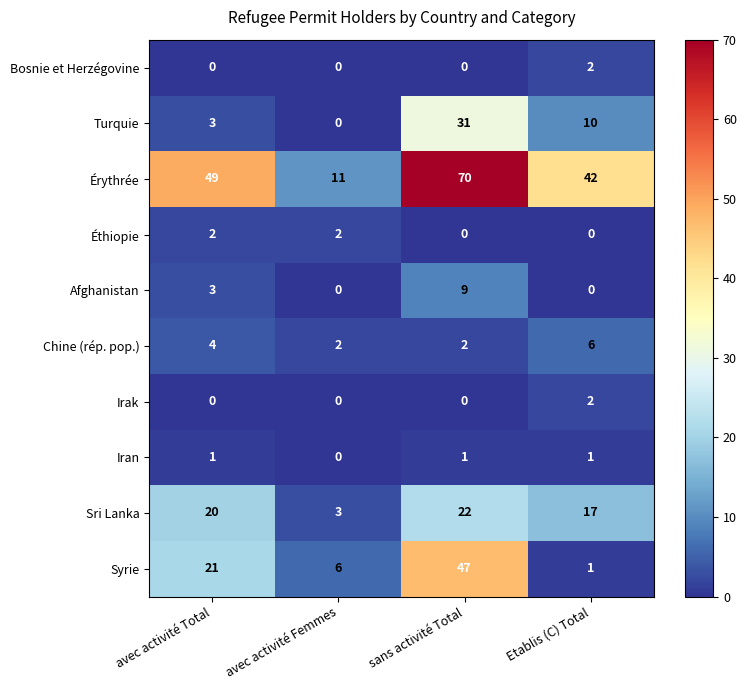

Is it true that Afghanistan equals 14 at sans activité Total?

False